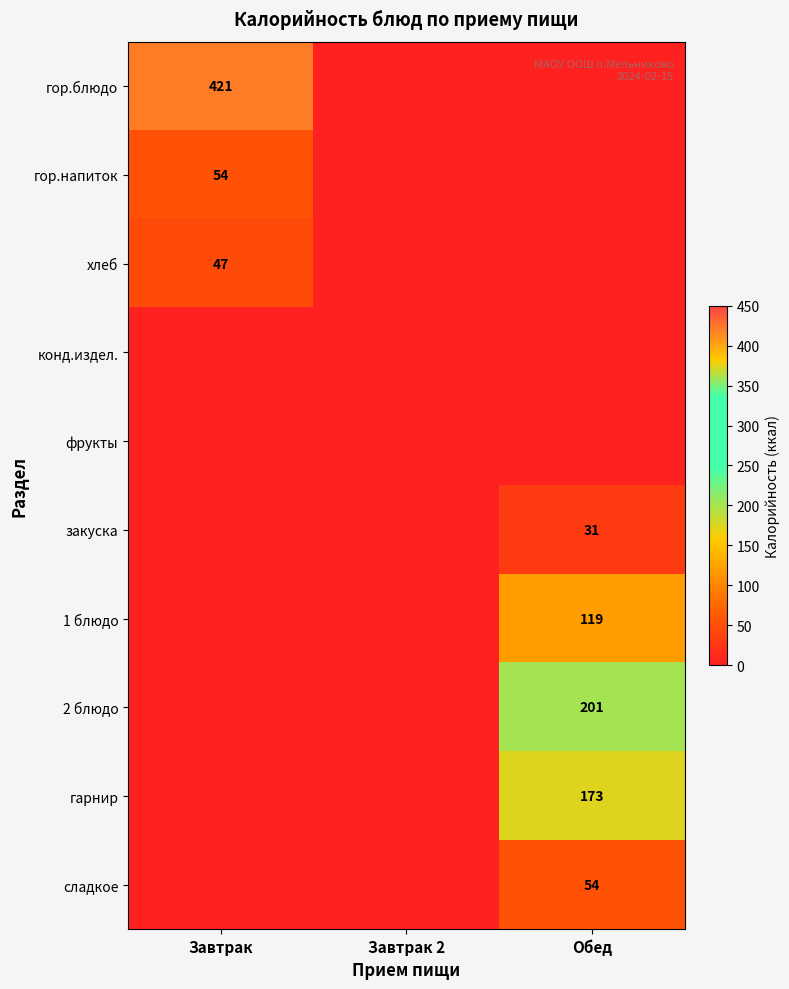

True or false: 1 блюдо has a value of 157 at Обед.

False